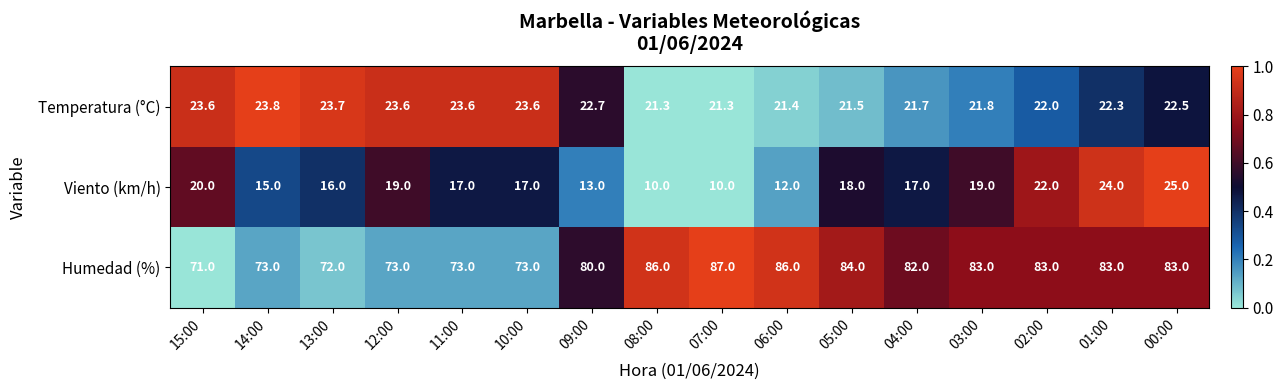

At 05:00, list the series in order from smallest to largest.

Viento (km/h), Temperatura (°C), Humedad (%)